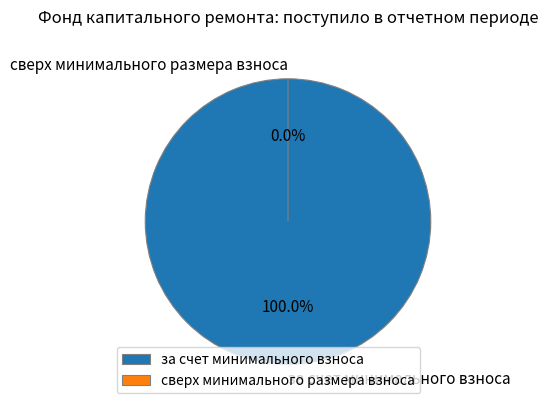

Count the number of slices in the pie.

2